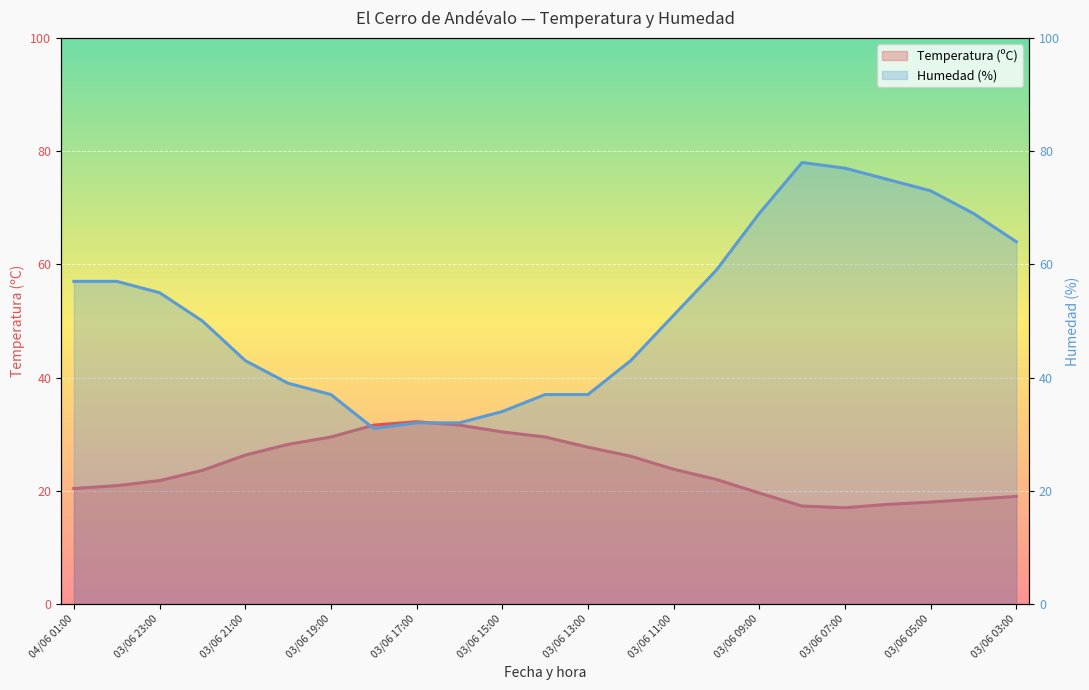

How many data points in Temperatura (ºC) are less than 23?

11